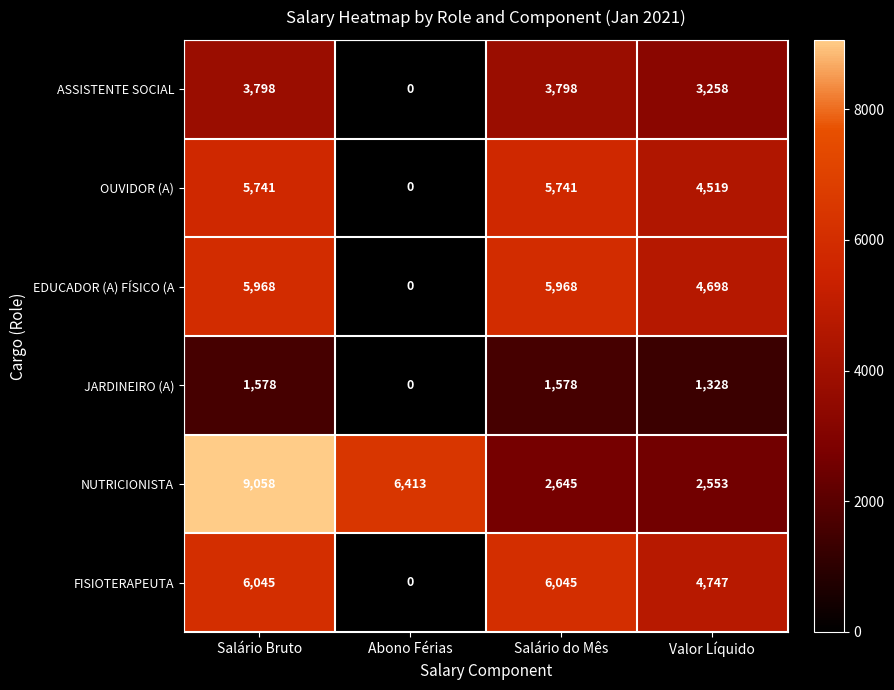

Reading left to right, list all the values displayed in this chart.

ASSISTENTE SOCIAL: Salário Bruto=3798	Abono Férias=0	Salário do Mês=3798	Valor Líquido=3258
OUVIDOR (A): Salário Bruto=5741	Abono Férias=0	Salário do Mês=5741	Valor Líquido=4519
EDUCADOR (A) FÍSICO (A: Salário Bruto=5968	Abono Férias=0	Salário do Mês=5968	Valor Líquido=4698
JARDINEIRO (A): Salário Bruto=1578	Abono Férias=0	Salário do Mês=1578	Valor Líquido=1328
NUTRICIONISTA: Salário Bruto=9058	Abono Férias=6413	Salário do Mês=2645	Valor Líquido=2553
FISIOTERAPEUTA: Salário Bruto=6045	Abono Férias=0	Salário do Mês=6045	Valor Líquido=4747